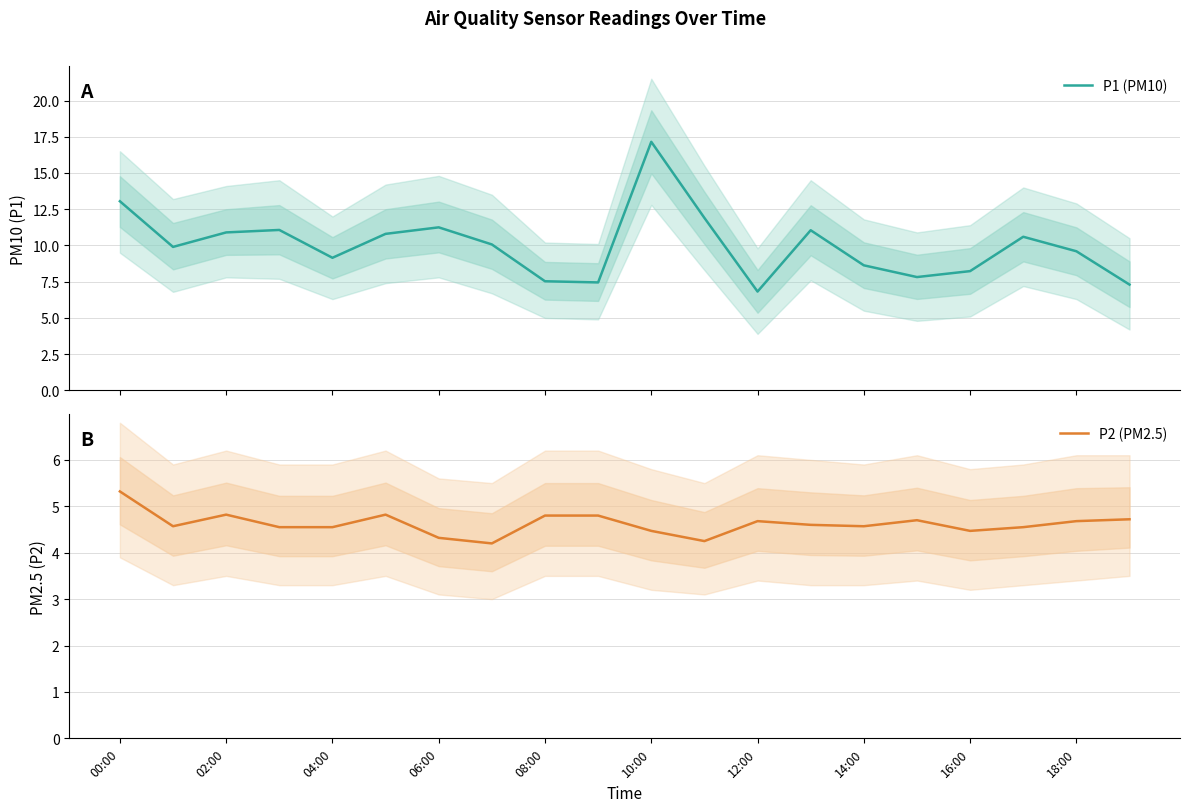

What is the value of the P1 (PM10) point at the 19th from the left?

9.6